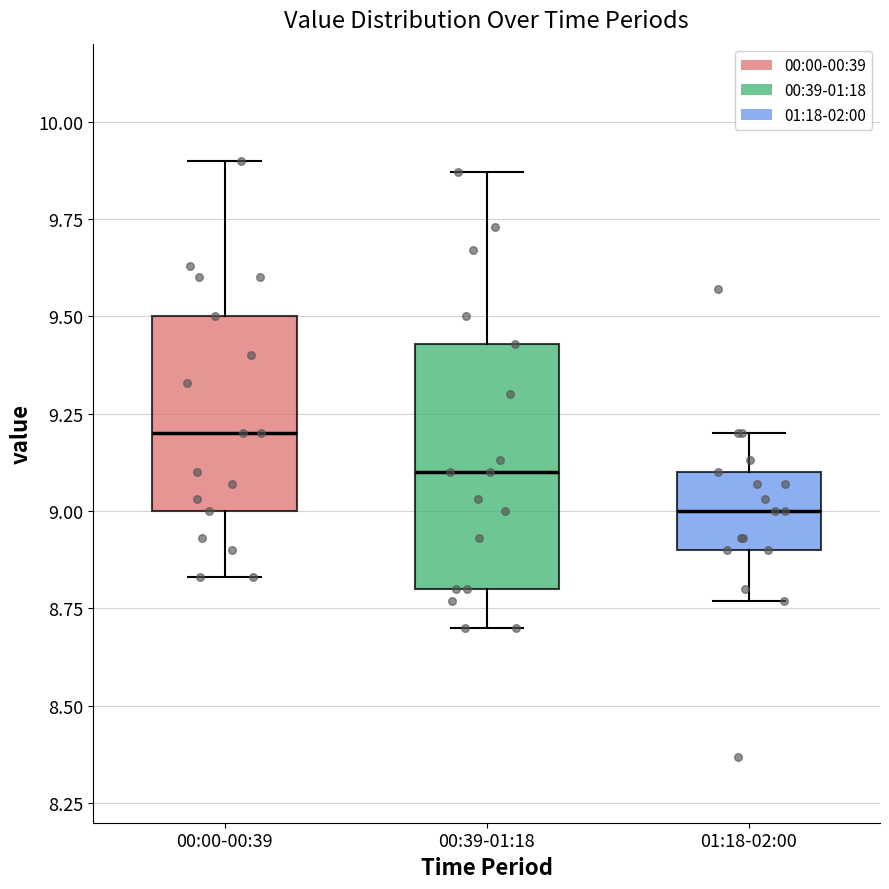

Reading left to right, transcribe this box plot: for each box, give where its median line is, the range the box spans, and where its two whiskers end, as read against the y-axis. The values are not printed on the chart, so give them approximately, as read against the axis.

00:00-00:39: median 9.20, box 9.00 to 9.50, whiskers 8.85 to 9.90
00:39-01:18: median 9.10, box 8.80 to 9.45, whiskers 8.70 to 9.85
01:18-02:00: median 9.00, box 8.90 to 9.10, whiskers 8.75 to 9.20